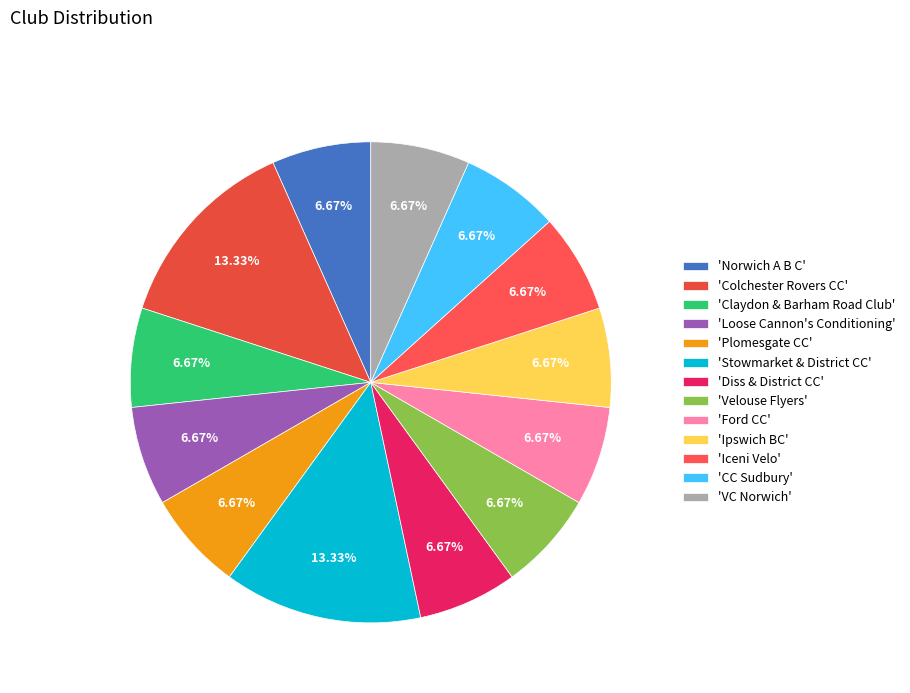

How many segments does this pie chart have?

13